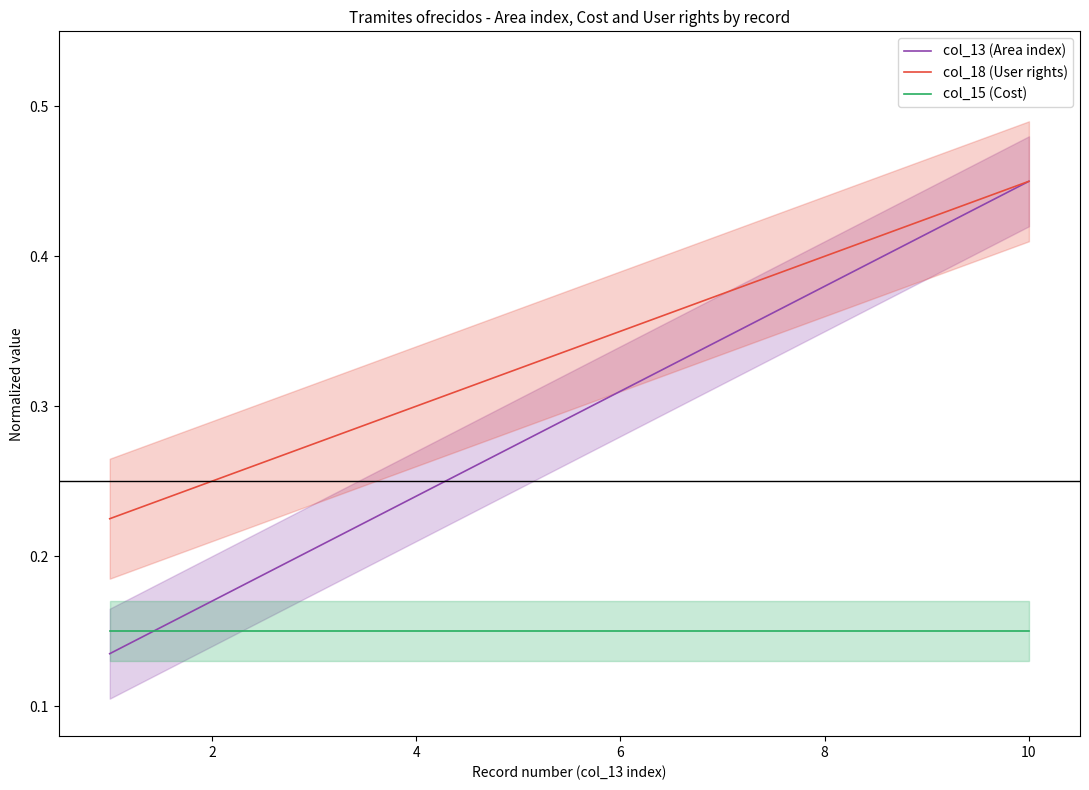

Which series ends up on top after the final intersection of col_13 (Area index) and col_15 (Cost)?

col_13 (Area index)